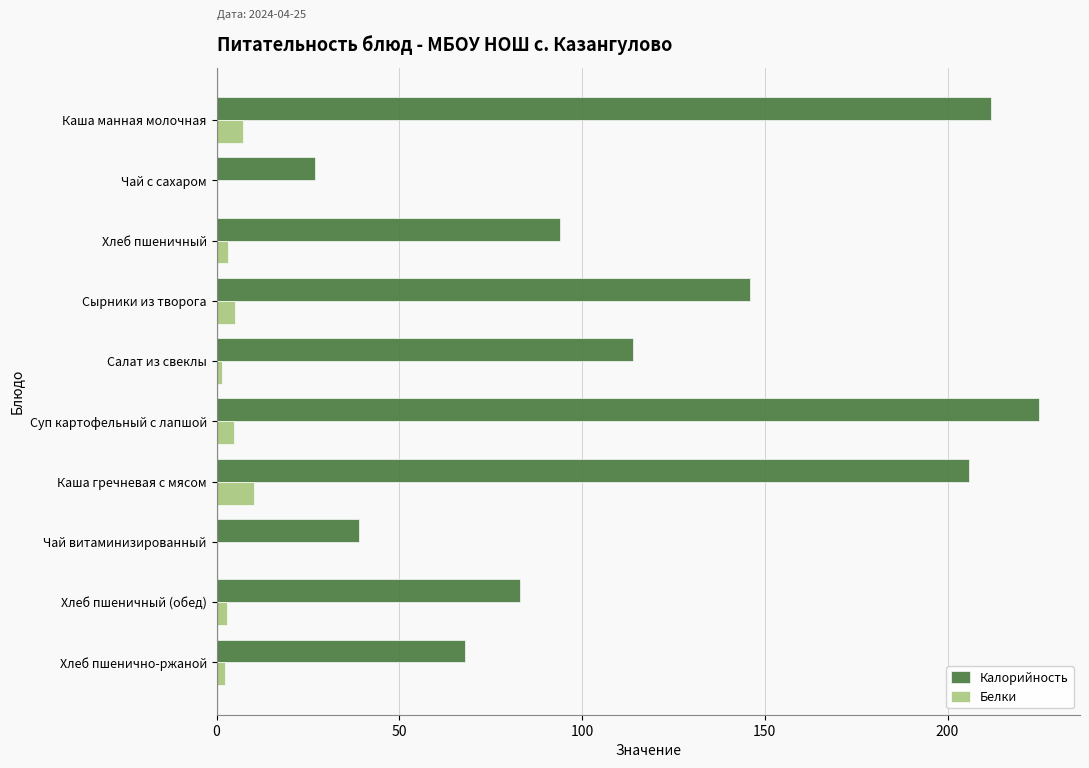

Read the Калорийность value at Чай витаминизированный.

39.0